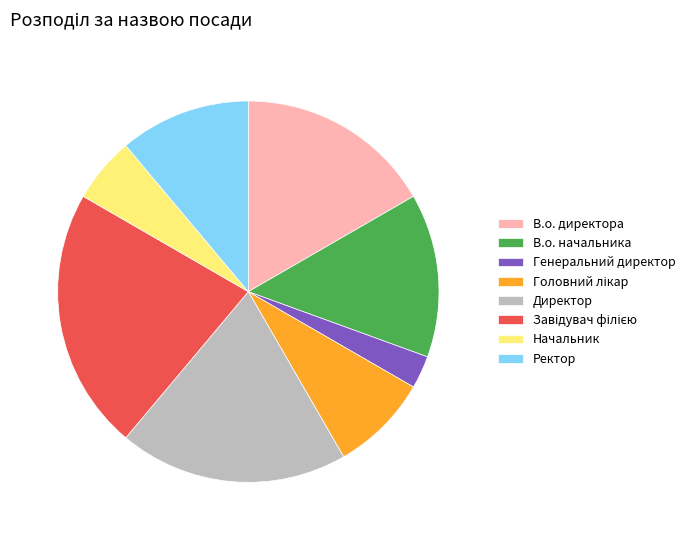

Is it true that Ректор is 11% of the pie?

True